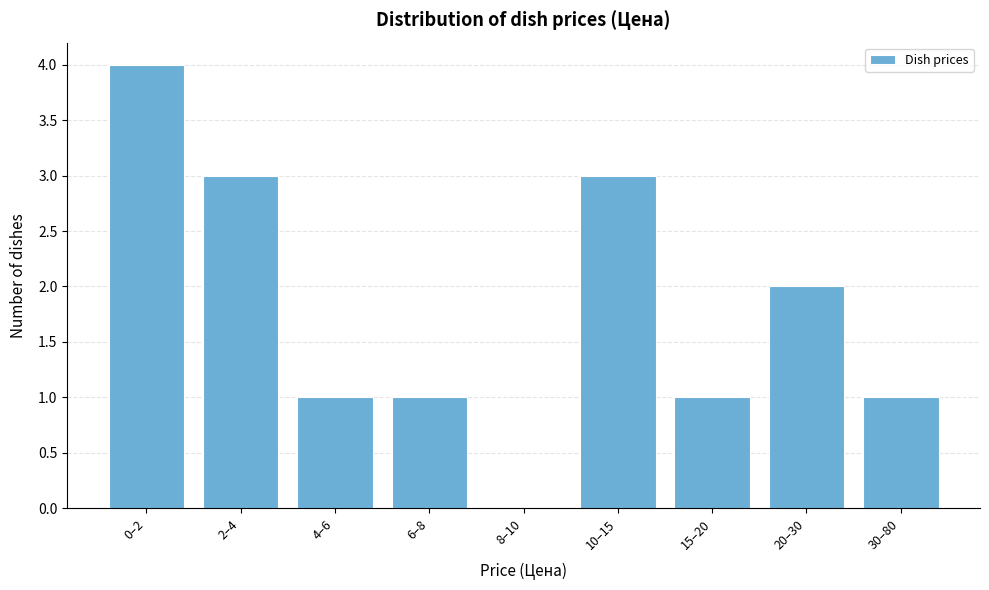

Reading left to right, transcribe all the data shown in this chart.

0–2=4	2–4=3	4–6=1	6–8=1	8–10=0	10–15=3	15–20=1	20–30=2	30–80=1